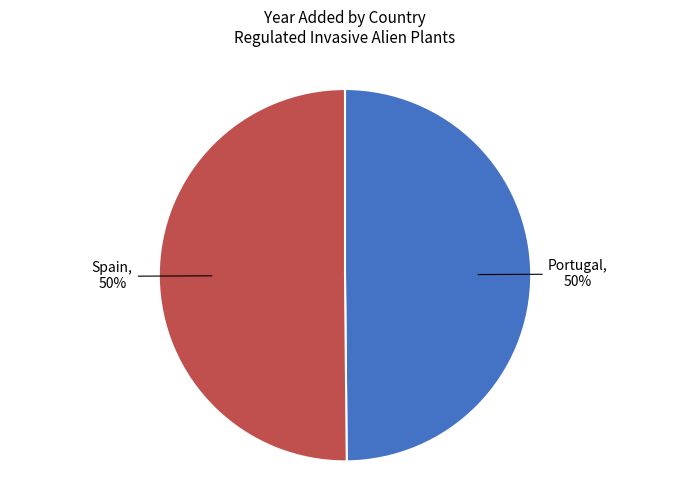

To the nearest percent, what is the average slice percentage?

50%